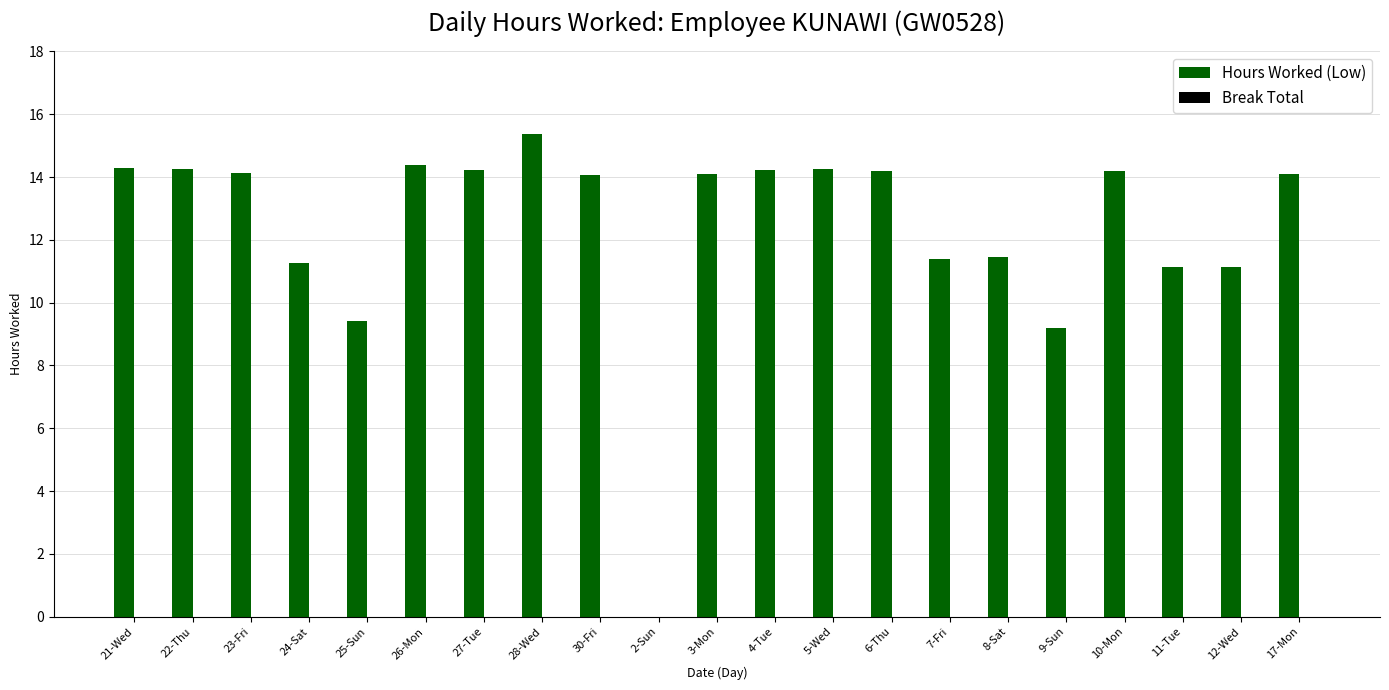

The value at 22-Thu is 5.6. True or false?

False